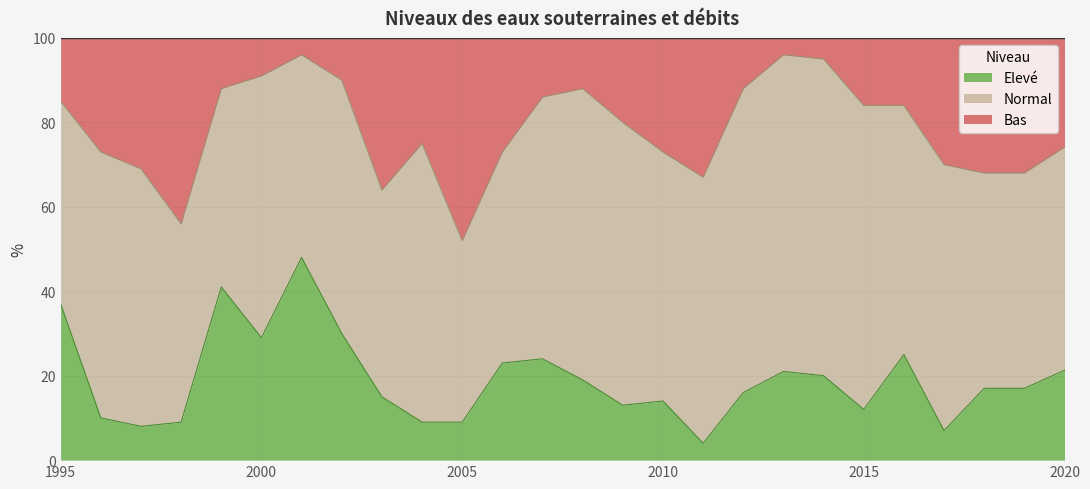

At which category does the chart reach its minimum across all series?

2011